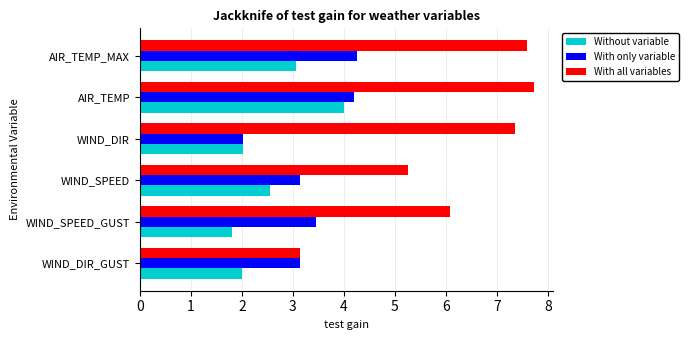

List the series in order of their peak value, lowest first.

Without variable, With only variable, With all variables